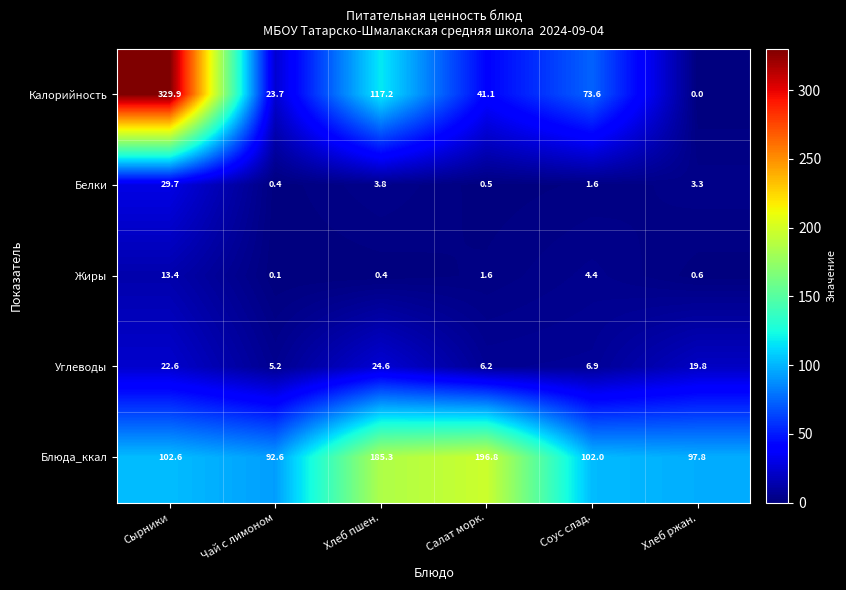

What is the greatest value displayed?

329.9